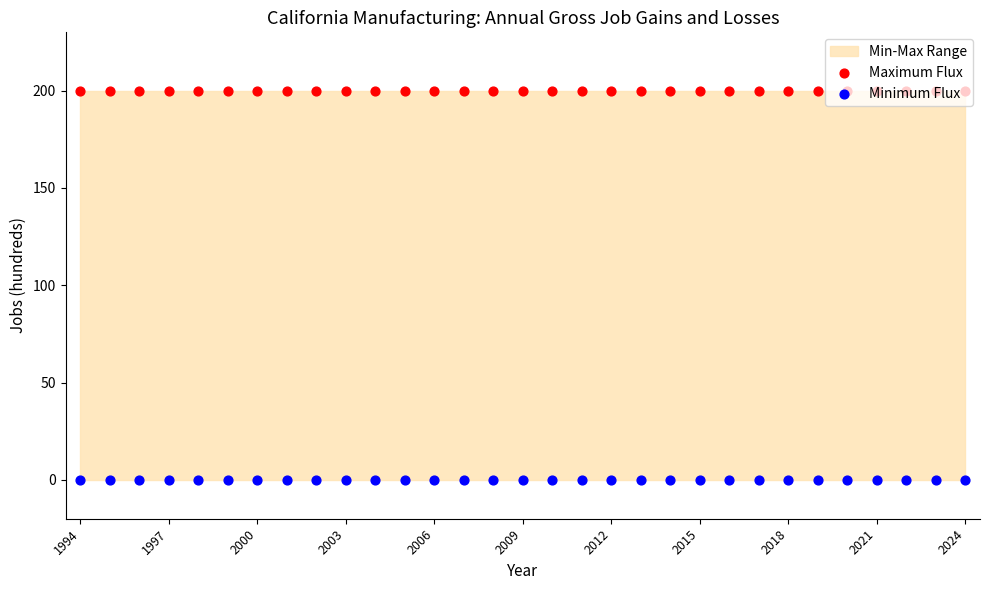

Which series contains the lowest Y value?

Minimum Flux